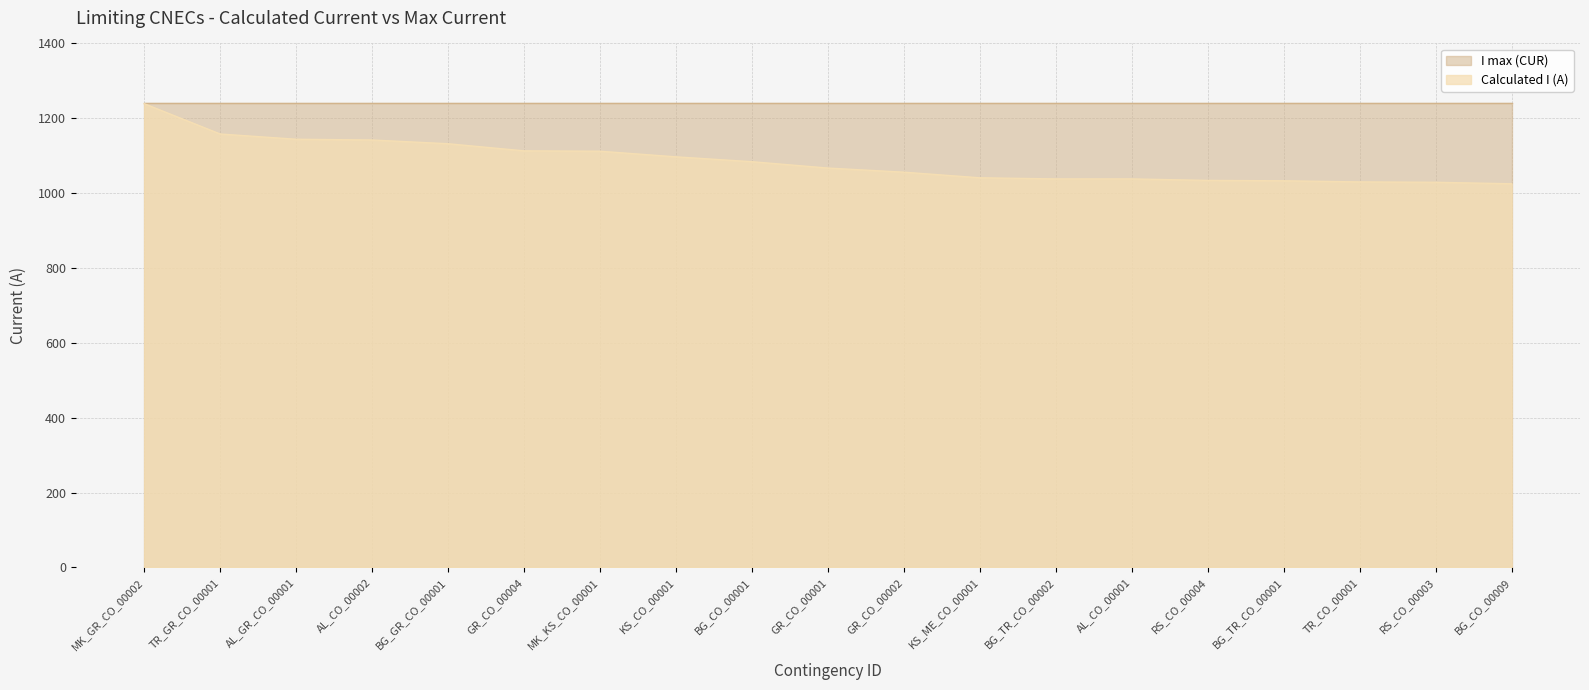

List the labels in order of value, smallest first.

BG_CO_00009, RS_CO_00003, TR_CO_00001, BG_TR_CO_00001, RS_CO_00004, BG_TR_CO_00002, AL_CO_00001, KS_ME_CO_00001, GR_CO_00002, GR_CO_00001, BG_CO_00001, KS_CO_00001, MK_KS_CO_00001, GR_CO_00004, BG_GR_CO_00001, AL_CO_00002, AL_GR_CO_00001, TR_GR_CO_00001, MK_GR_CO_00002